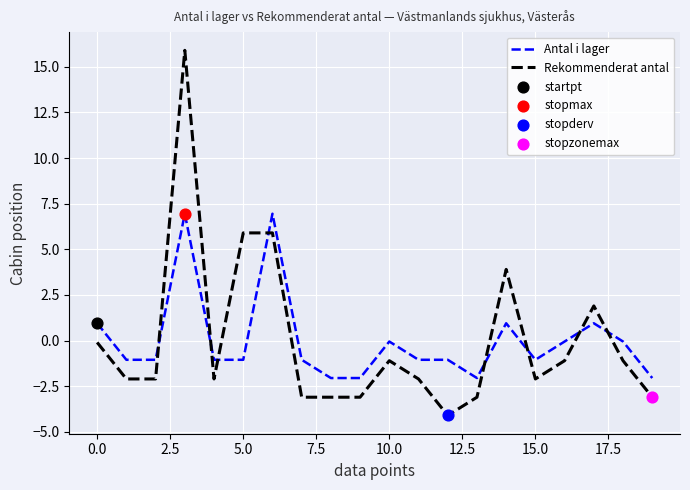

True or false: Antal i lager and Rekommenderat antal intersect in this chart.

True